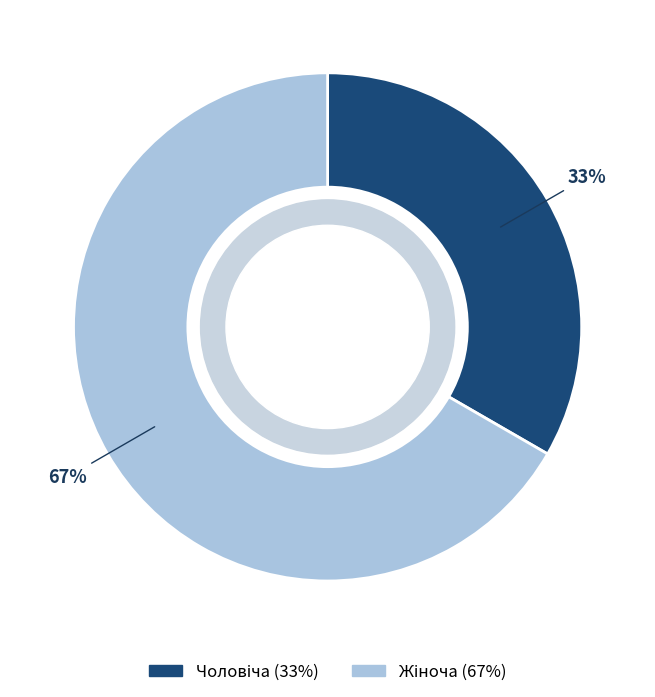

To the nearest percent, what is the average slice percentage?

50%